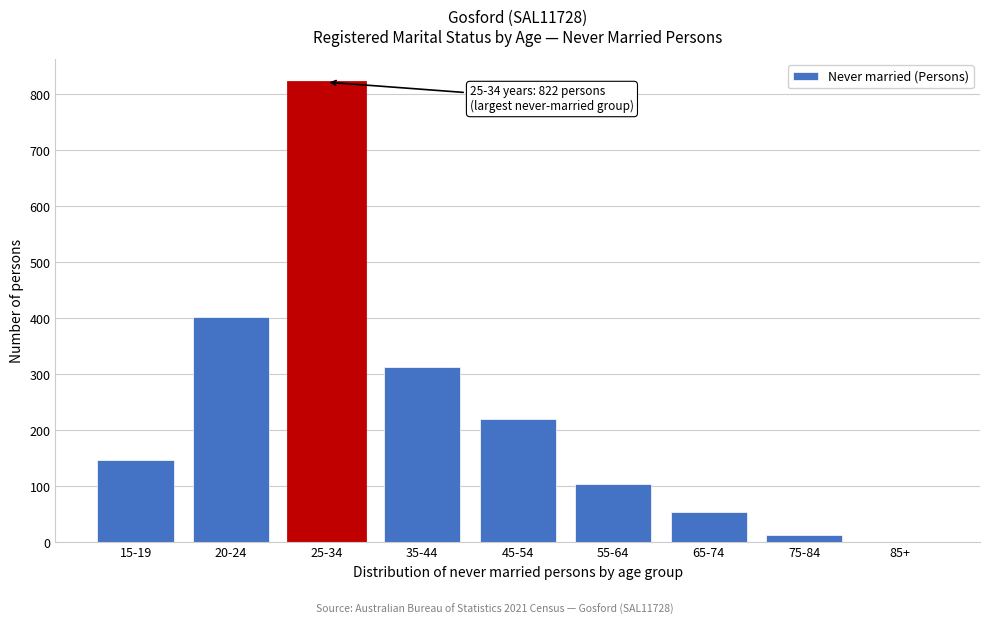

Reading right to left, list all the values displayed in this chart.

85+=0	75-84=13	65-74=55	55-64=105	45-54=220	35-44=314	25-34=822	20-24=403	15-19=148